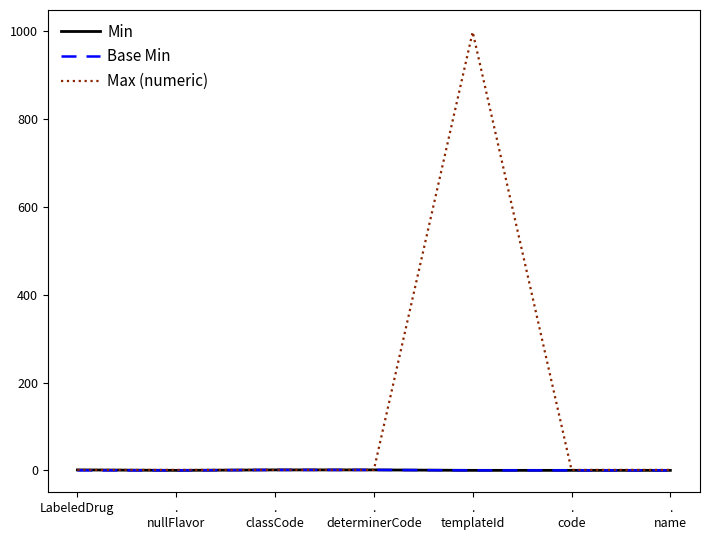

Which series has the largest total across all categories?

Max (numeric)